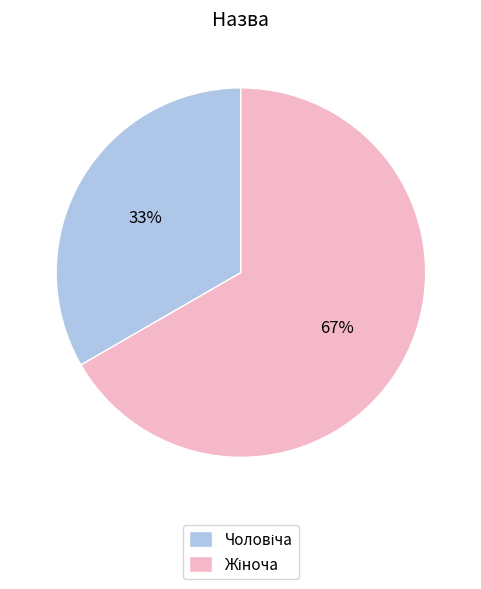

To the nearest percent, what is the average slice percentage?

50%